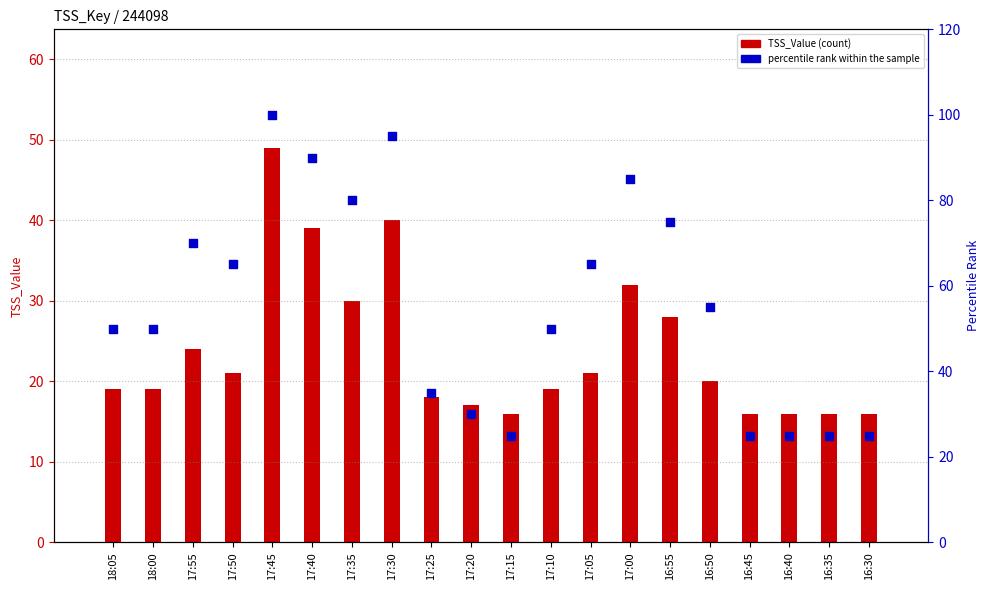

Is the value of TSS_Value at 17:35 greater than the value of percentile rank within the sample at 17:15?

Yes